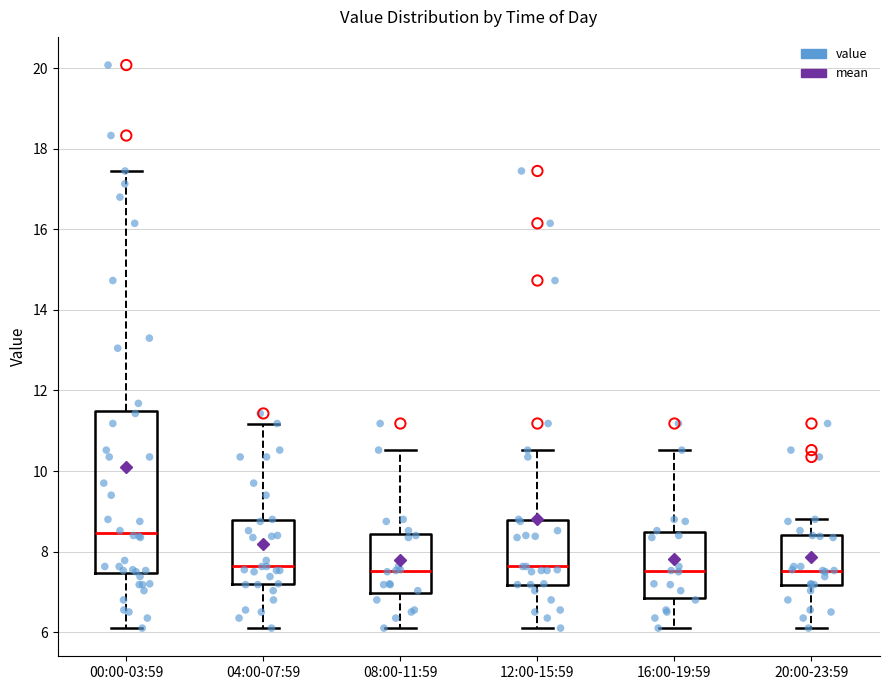

Which box's median line is the highest?

00:00-03:59